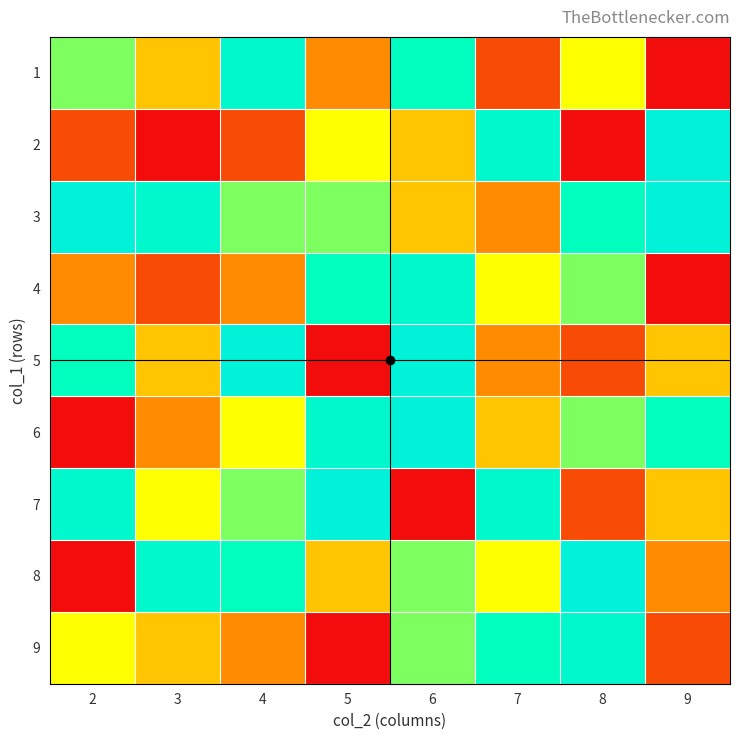

What is the difference between the highest and lowest values at 5?

8